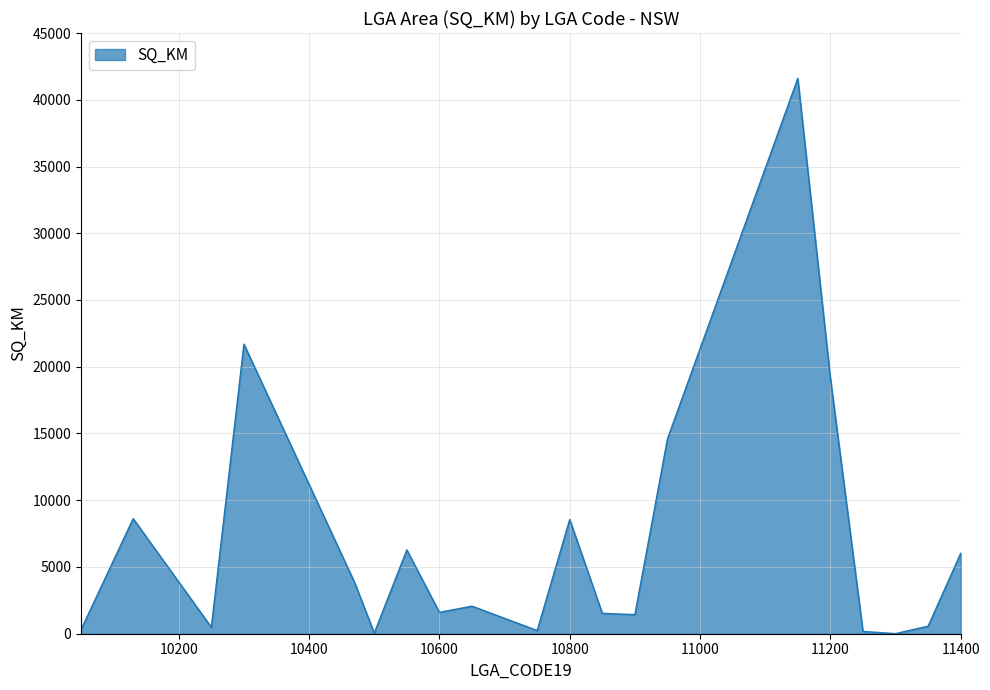

What is the greatest value displayed?

41599.5